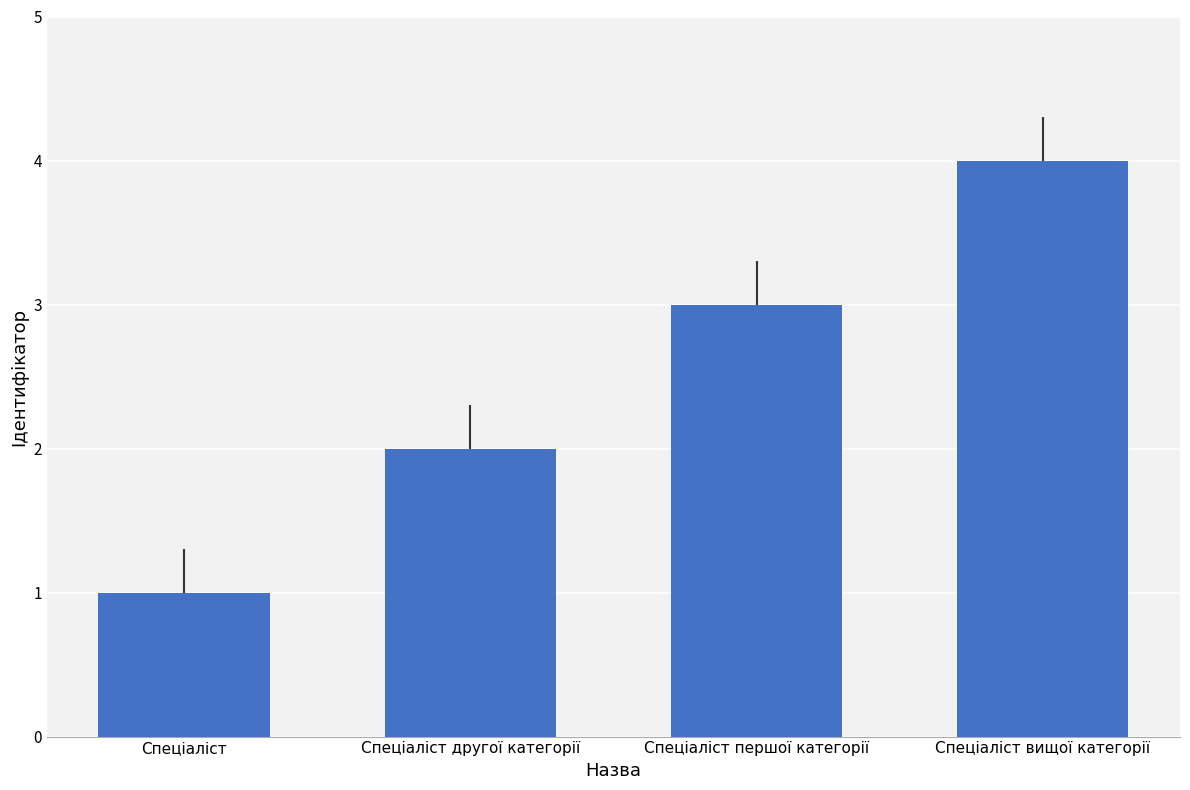

How many data points are less than 3?

2